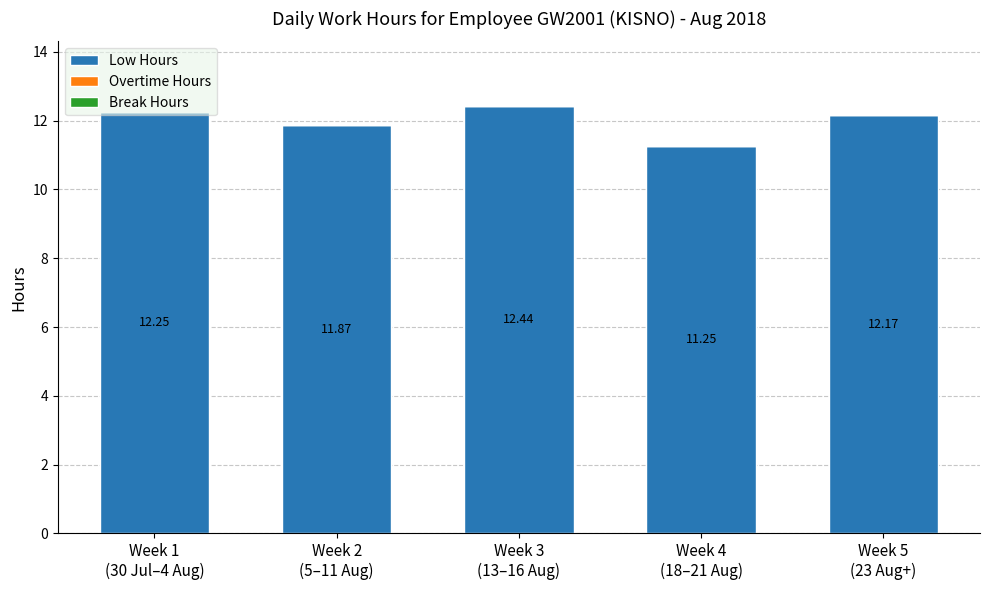

What is the sum of all values?

60.0